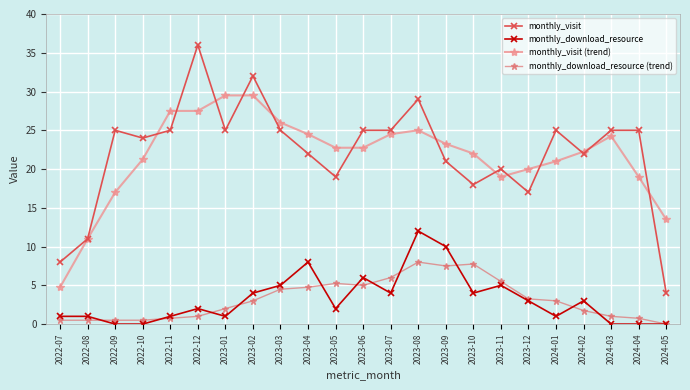

Which series changed the most between 2022-10 and 2024-05?

monthly_visit